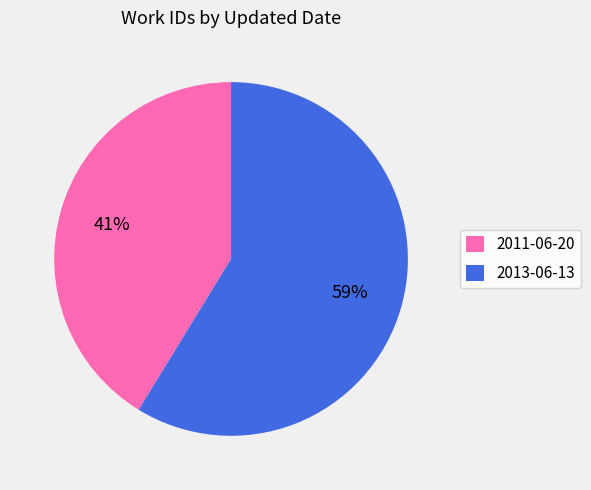

The 2013-06-13 slice represents 67% of the pie. True or false?

False